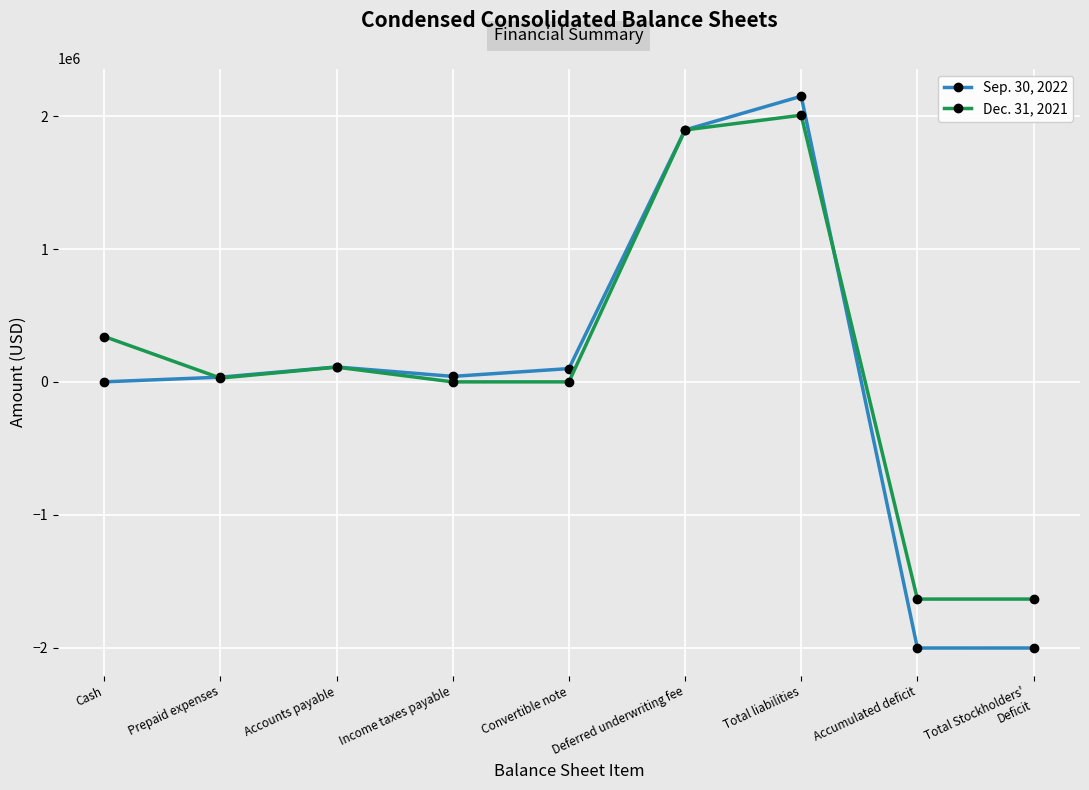

How many values in the Dec. 31, 2021 series are below 28750?

4